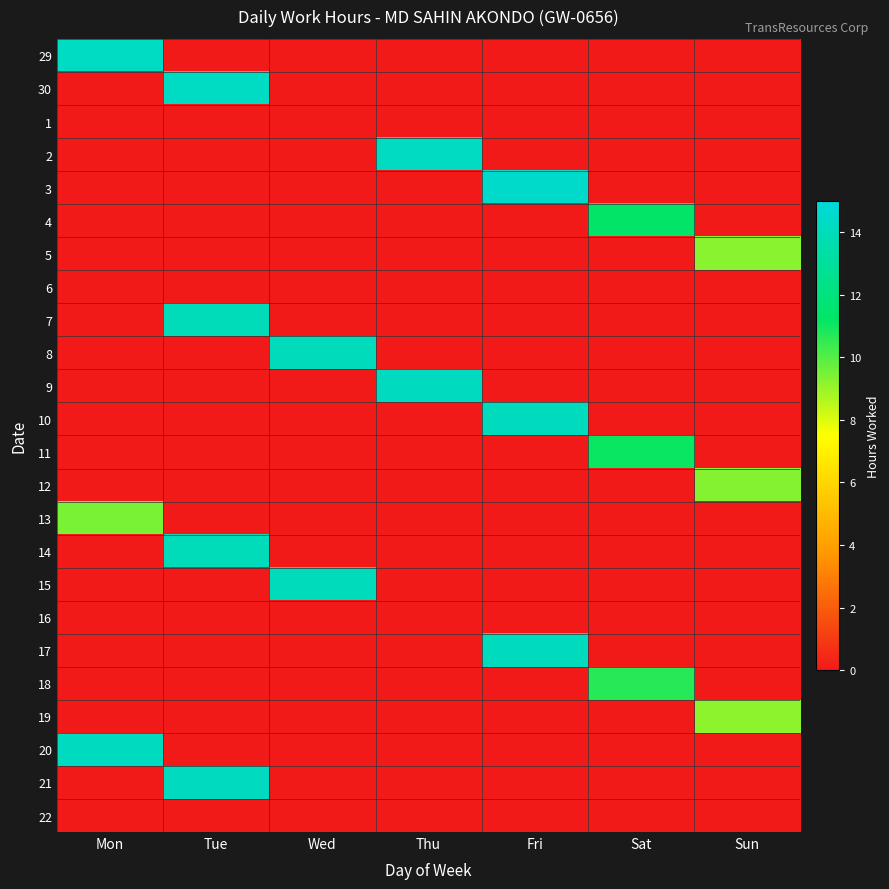

Rank the series at Sun from highest to lowest value.

12, 5, 19, 29, 30, 1, 2, 3, 4, 6, 7, 8, 9, 10, 11, 13, 14, 15, 16, 17, 18, 20, 21, 22